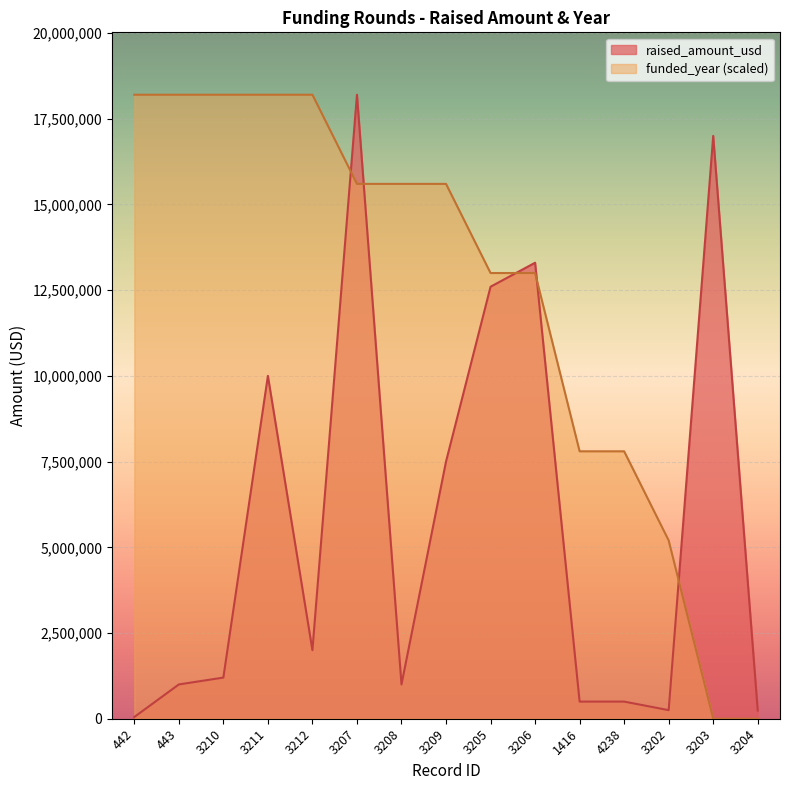

Which category has the lowest value across all series?

3203